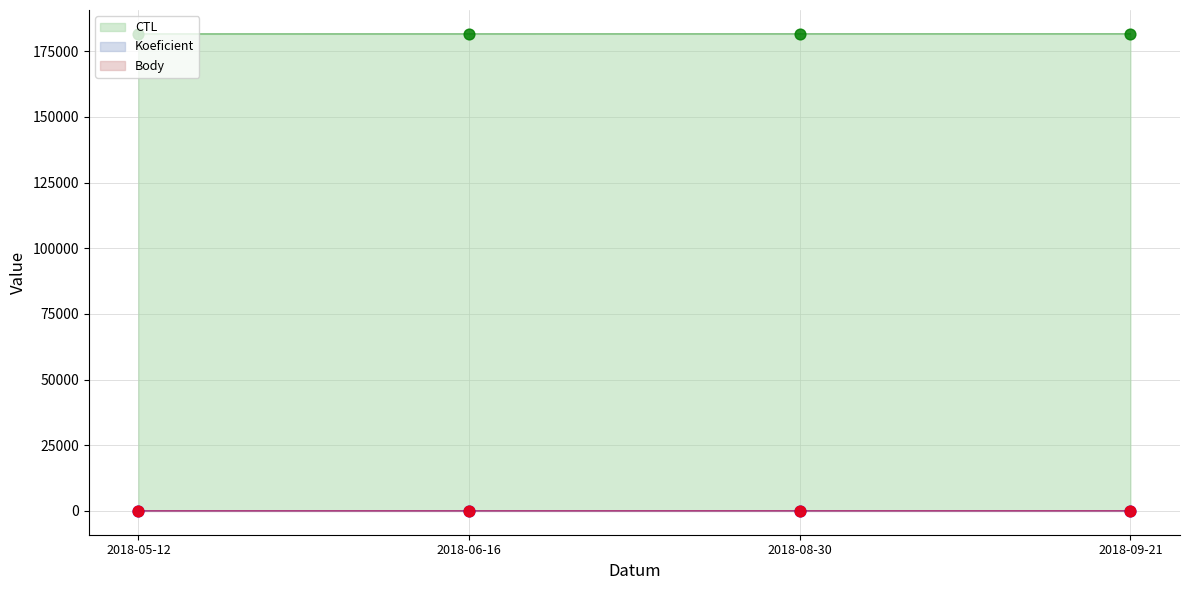

Which series reaches the maximum Y coordinate?

CTL (points)